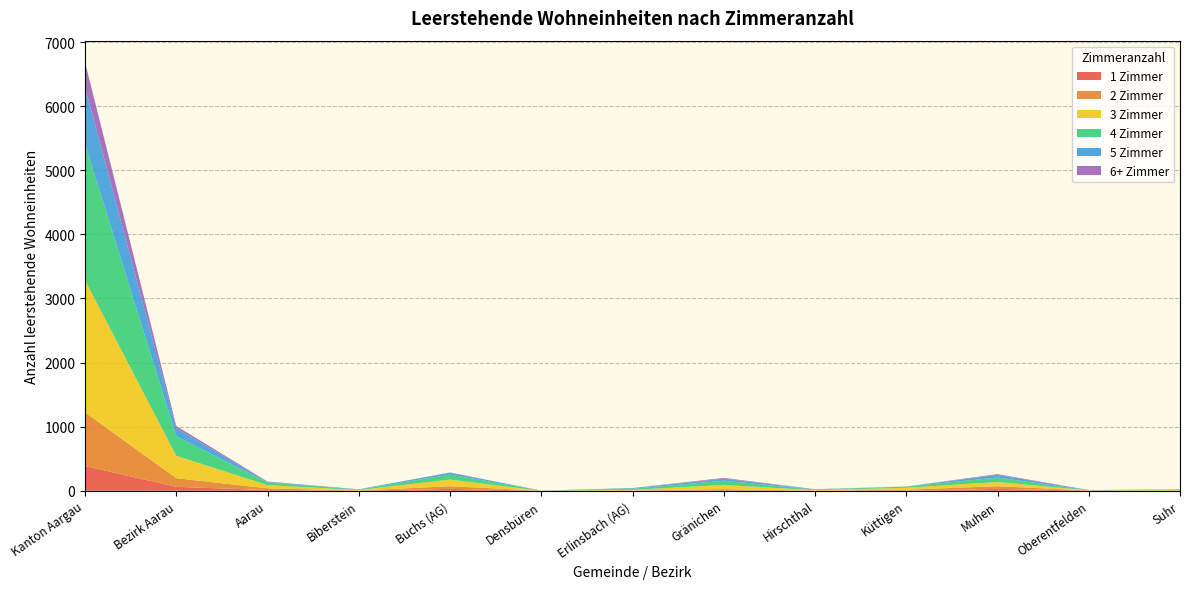

Reading left to right, extract all data points from this chart.

1 Zimmer: 386	61	11	1	29	0	1	8	0	0	29	3	0
2 Zimmer: 837	135	27	2	42	0	3	18	2	16	42	1	1
3 Zimmer: 2061	349	50	8	103	0	10	65	6	31	65	2	9
4 Zimmer: 2130	306	41	7	78	3	17	65	9	18	70	1	12
5 Zimmer: 882	125	8	5	30	0	10	32	4	1	41	3	0
6+ Zimmer: 391	34	7	0	3	0	1	12	3	0	12	1	1